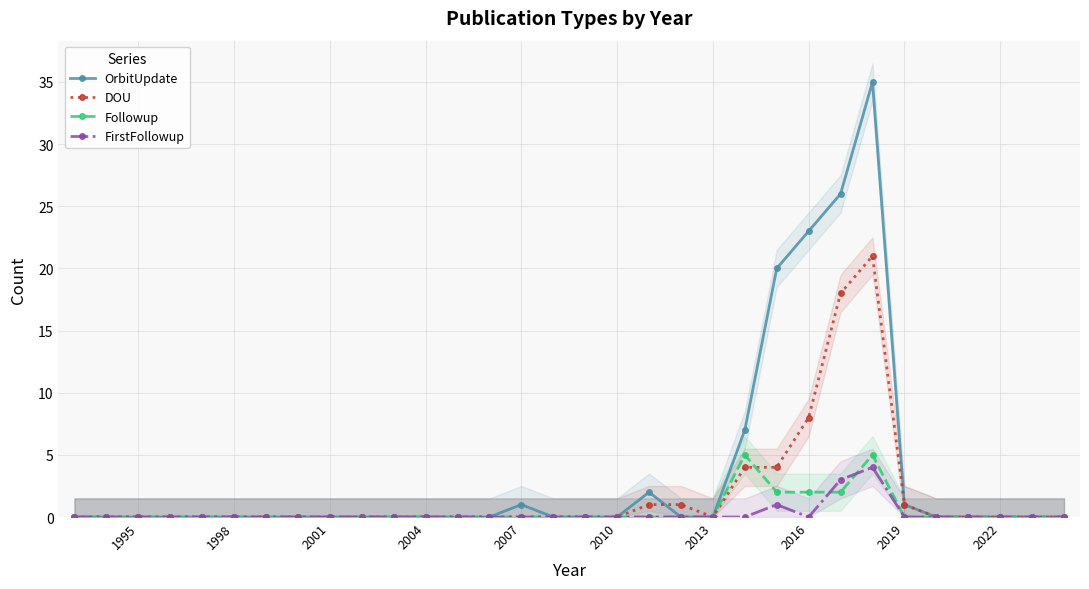

True or false: OrbitUpdate has more than 0 points higher than both neighbors.

True